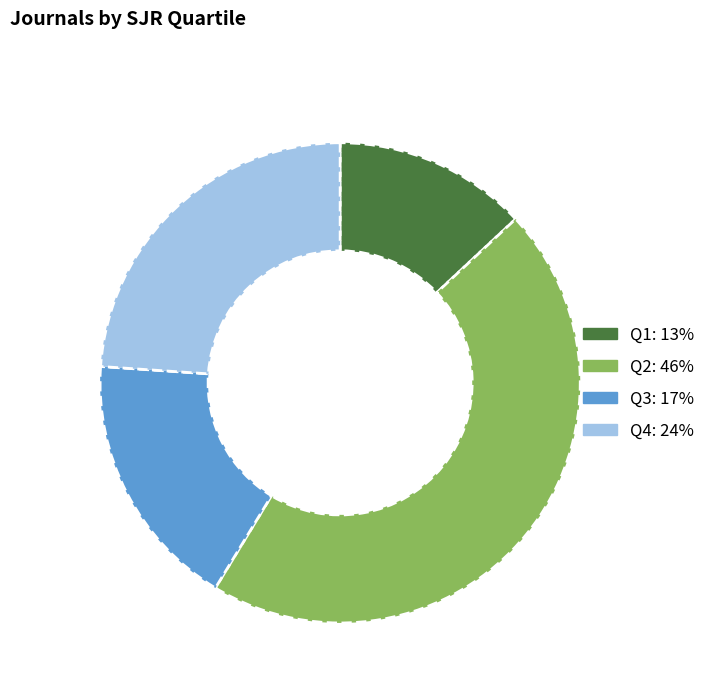

Does any single category account for the majority?

No